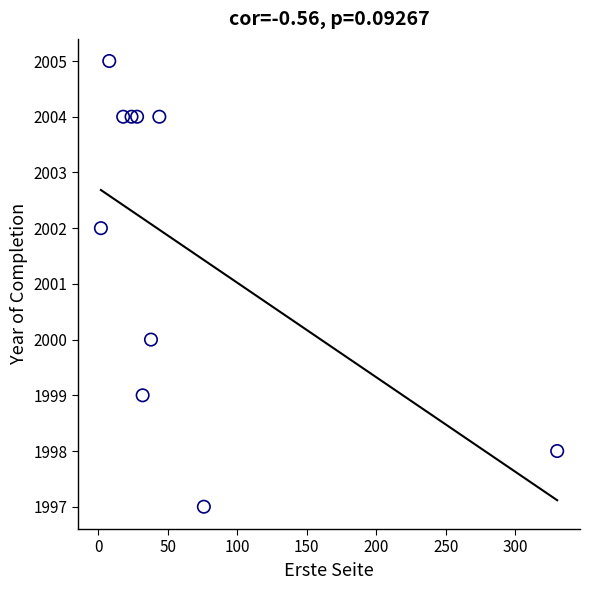

What is the average Y value?

2002